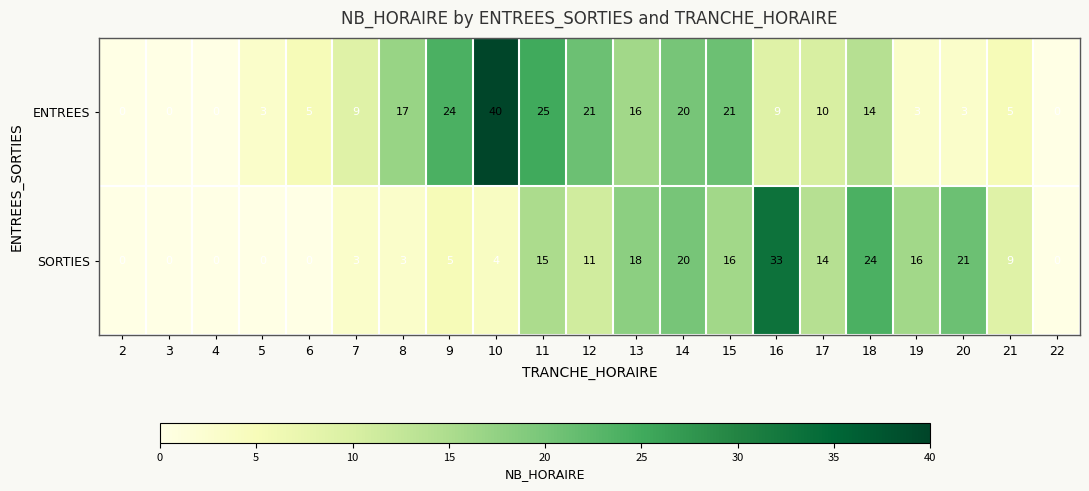

What is the average value of the SORTIES series?

10